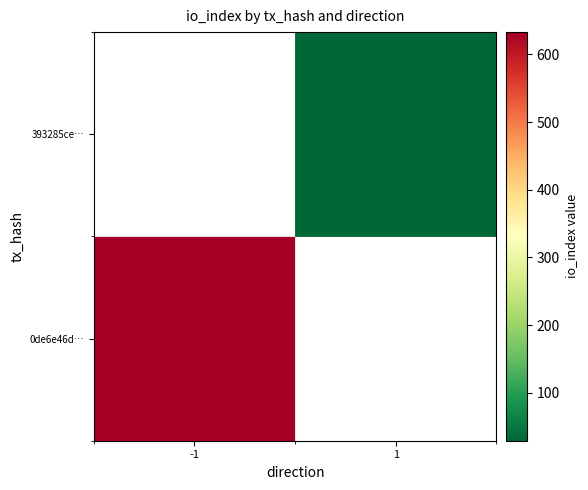

True or false: 0de6e46d… has a value of 633.0 at -1.

True